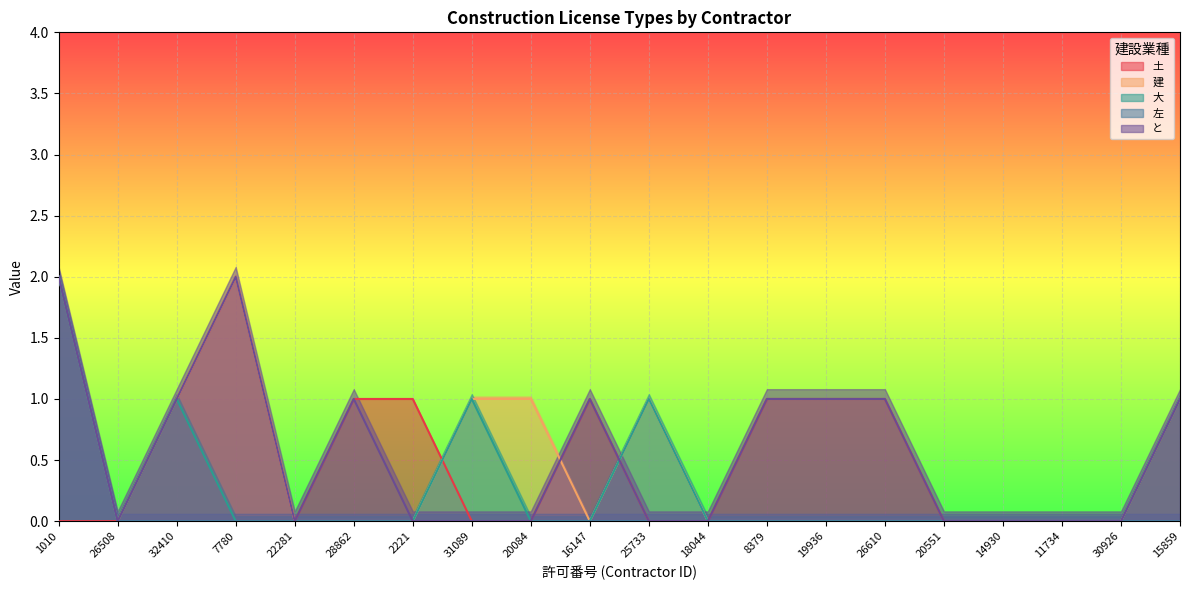

How many categories are shown in the chart?

20